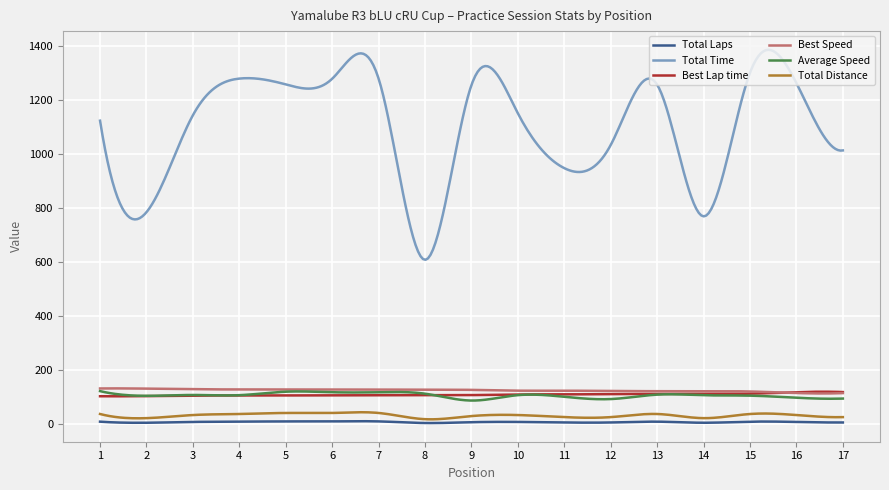

True or false: Total Time and Best Speed intersect in this chart.

False